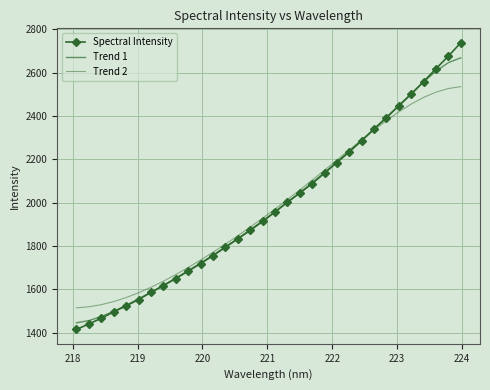

Reading right to left, list all the values displayed in this chart.

Spectral Intensity: 2738.8	2676.9	2619.1	2559.1	2501.3	2447.8	2392.7	2340.1	2286.0	2235.0	2185.5	2136.8	2088.5	2044.2	2002.0	1956.8	1913.5	1871.9	1832.9	1794.0	1755.5	1719.1	1683.9	1649.9	1616.9	1585.7	1552.9	1523.7	1496.2	1466.3	1440.6	1414.8
Trend 1: 2668.9	2646.8	2607.5	2557.9	2504.0	2449.1	2394.8	2341.4	2289.0	2237.8	2188.0	2139.5	2092.5	2046.8	2002.2	1958.8	1916.3	1875.0	1834.9	1796.0	1758.2	1721.7	1686.3	1652.1	1619.0	1587.0	1556.0	1526.5	1498.8	1474.5	1455.8	1445.5
Trend 2: 2535.8	2527.2	2510.5	2486.2	2455.5	2419.4	2379.1	2335.8	2290.5	2244.1	2197.2	2150.5	2104.3	2058.8	2014.3	1970.8	1928.5	1887.3	1847.3	1808.6	1771.3	1735.3	1700.9	1668.3	1637.7	1609.6	1584.2	1562.1	1543.6	1529.3	1519.6	1514.6